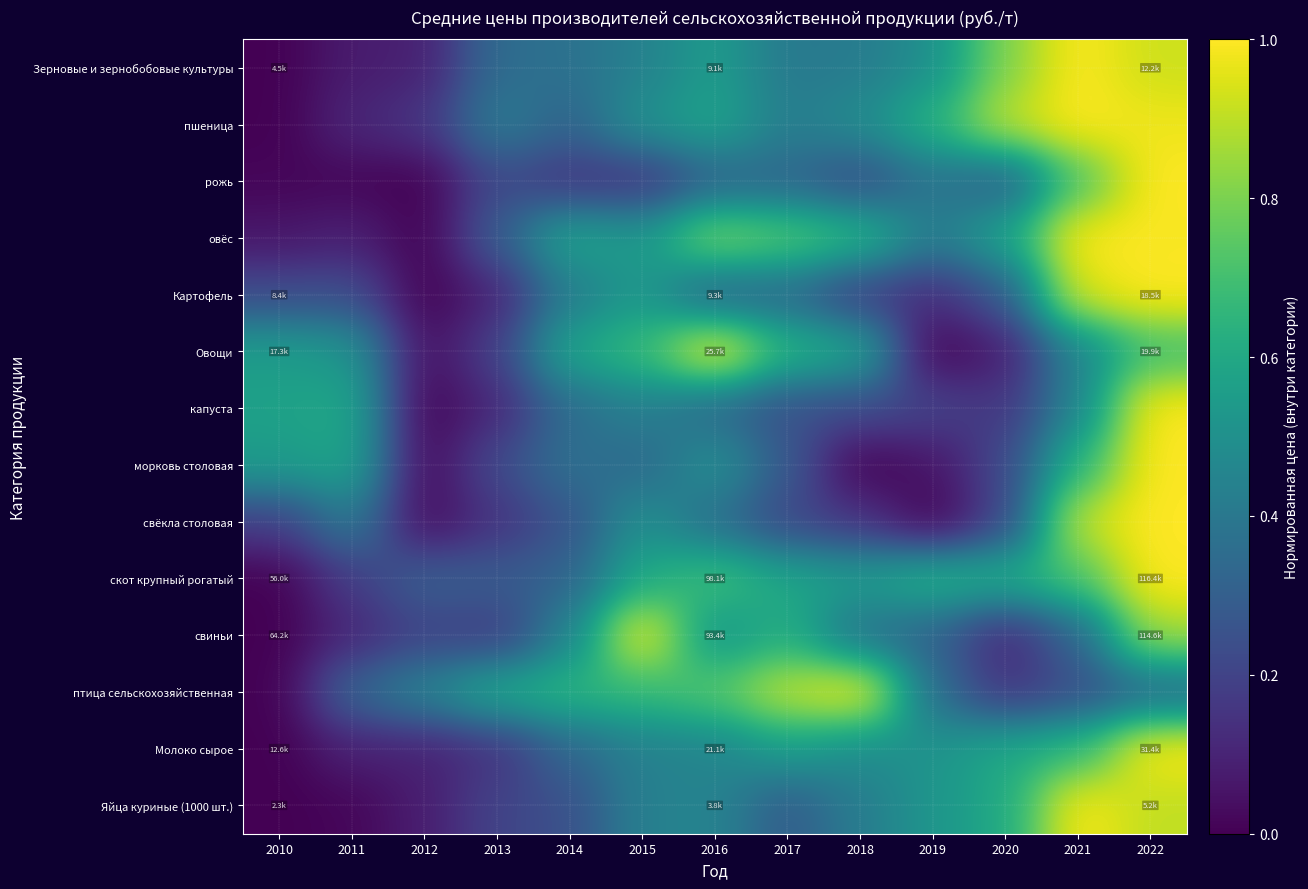

How many series are shown in this chart?

14